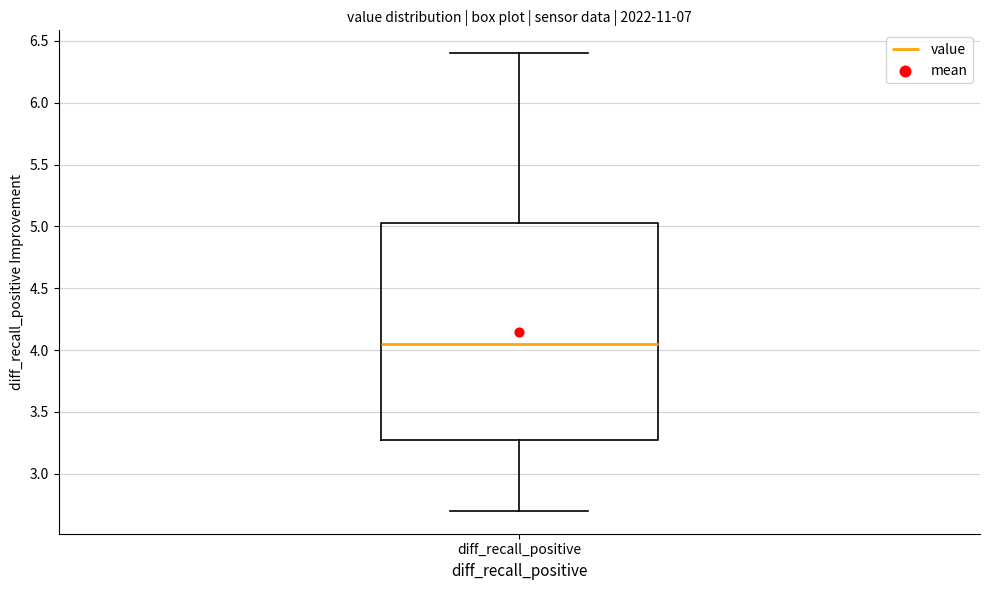

Read this box plot against the y-axis: the position of the median line, the range covered by the box, and the ends of both whiskers. The values are not printed on the chart, so give them approximately, as read against the axis.

median 4.05, box 3.30 to 5.05, whiskers 2.70 to 6.40